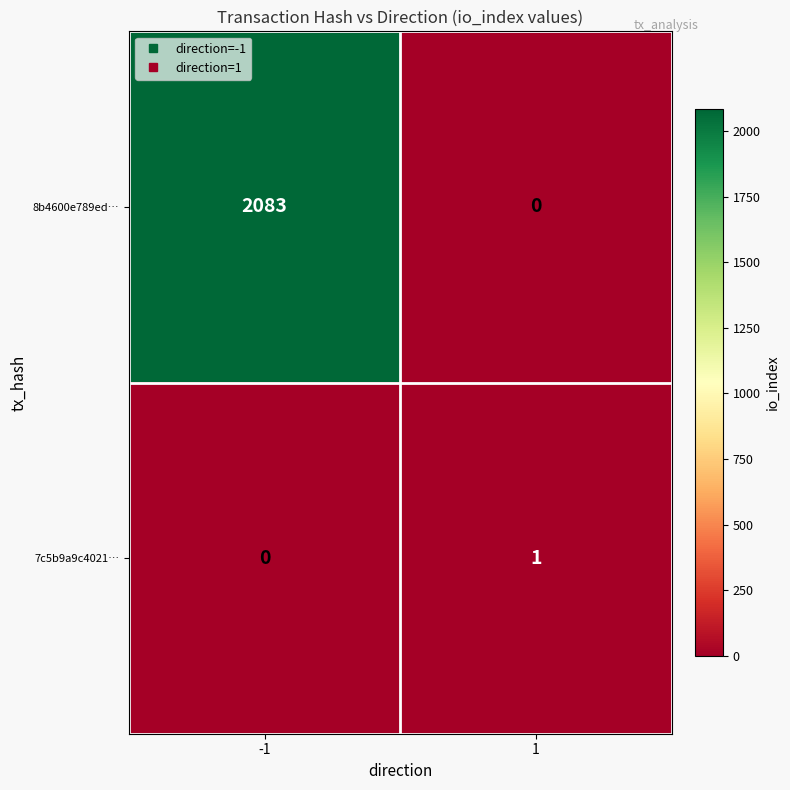

The value of 8b4600e789ed… at 1 is 0. True or false?

True